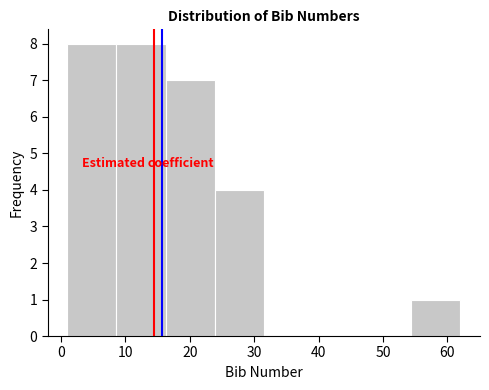

How tall is the bar that spans 24 to 32 on the x-axis? Neither the bar edges nor the heights are printed on the chart, so give them approximately, as read against the axes.

4